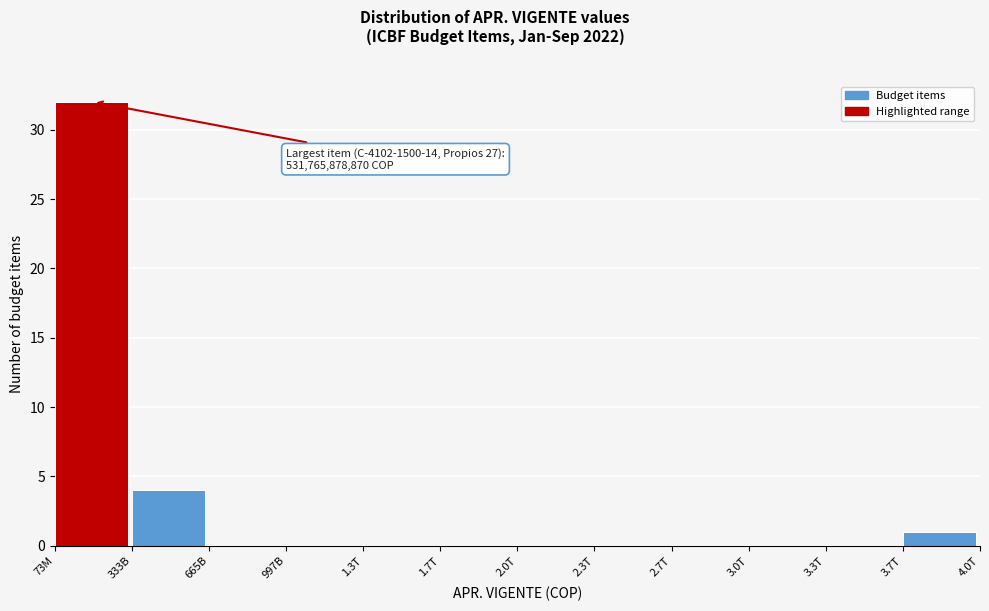

Reading left to right, transcribe all the data shown in this chart.

73M=32	333B=4	665B=0	997B=0	1.3T=0	1.7T=0	2.0T=0	2.3T=0	2.7T=0	3.0T=0	3.3T=0	3.7T=1